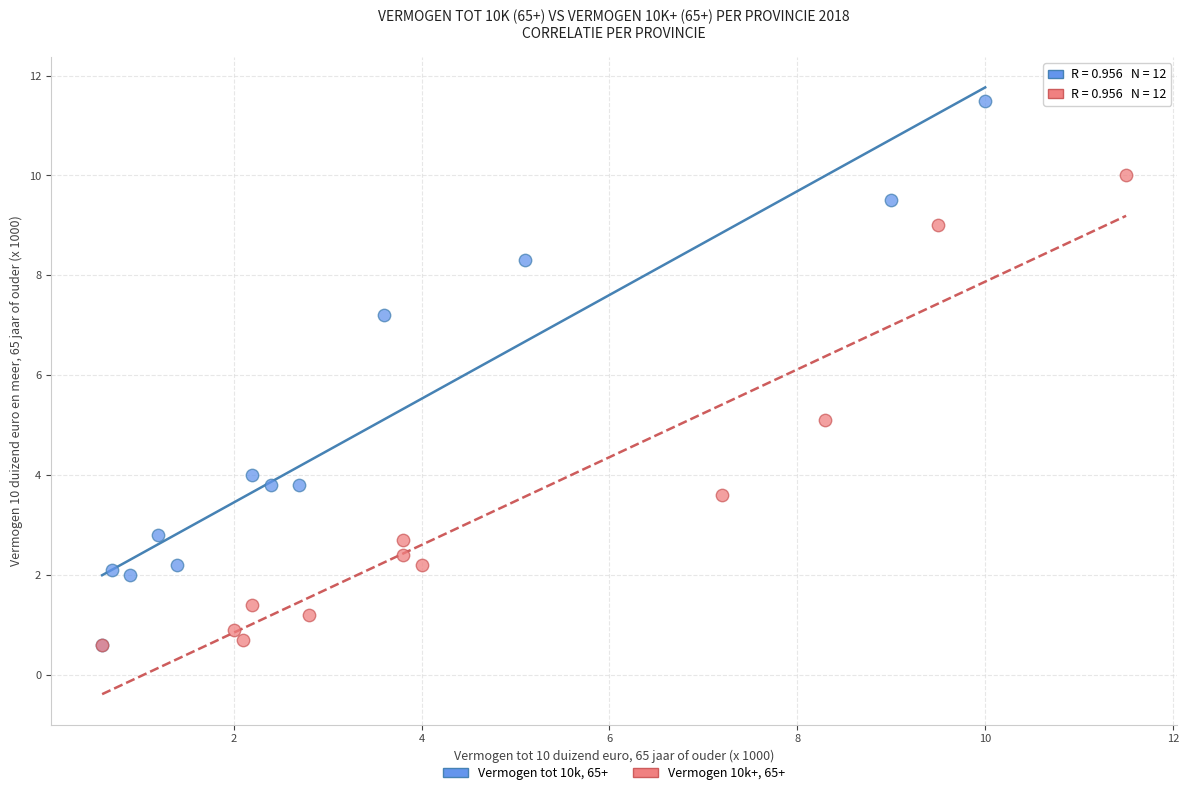

Which series reaches the maximum Y coordinate?

Vermogen tot 10k, 65+